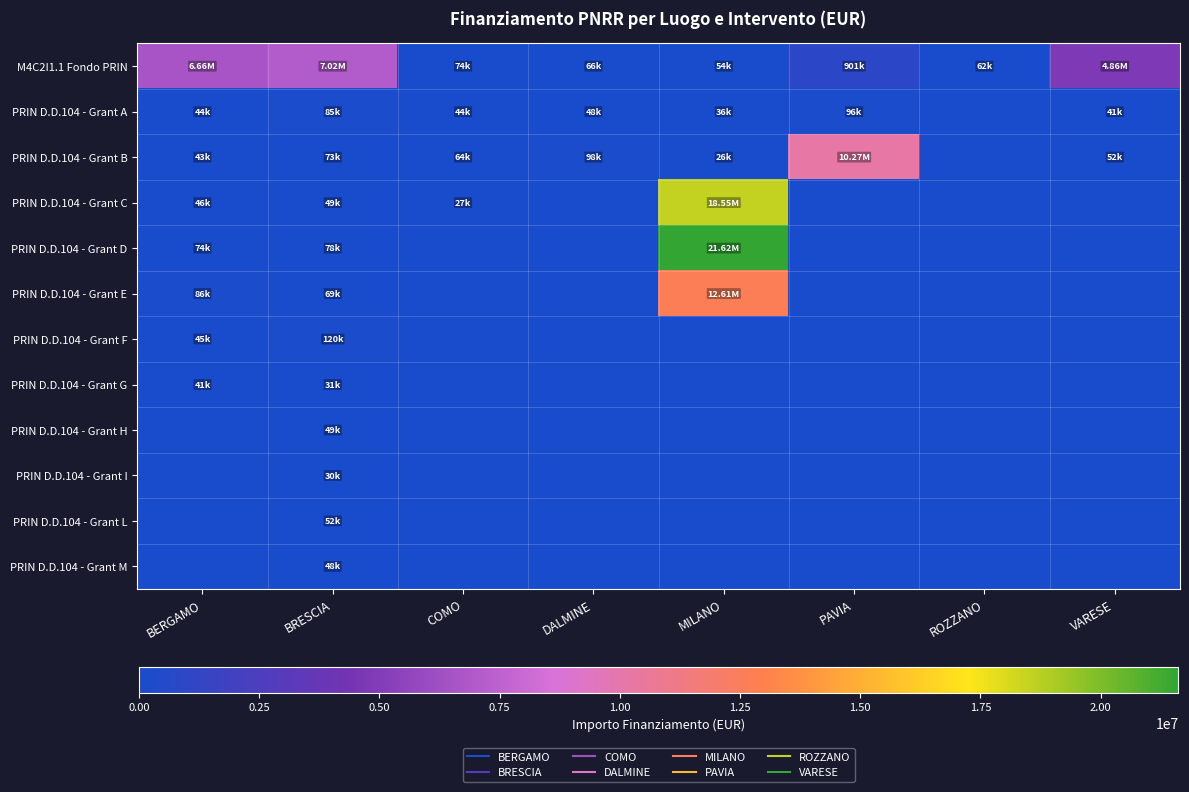

Which series has the widest spread of values?

PRIN D.D.104 - Grant D